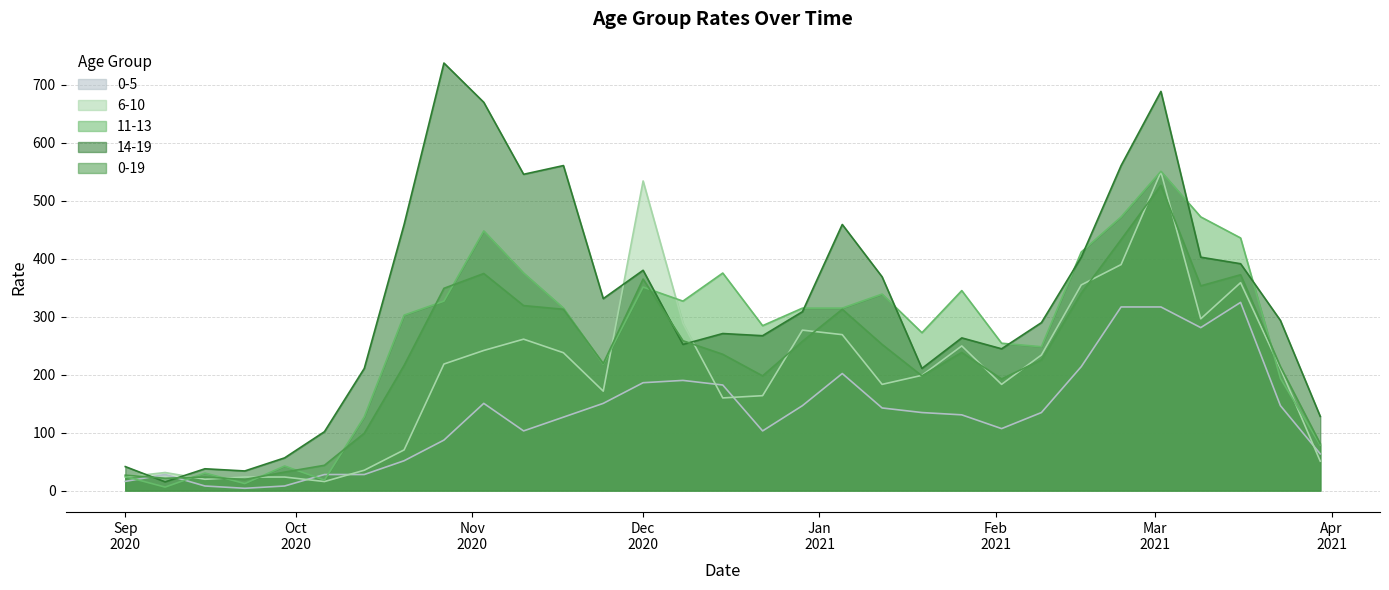

Which series ends up on top after the final intersection of 14-19 and 0-5?

14-19